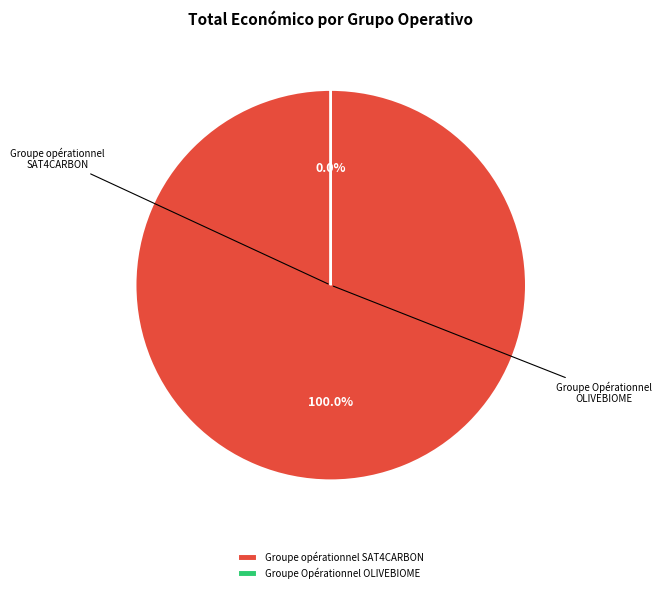

Which slice is the largest?

Groupe opérationnel SAT4CARBON